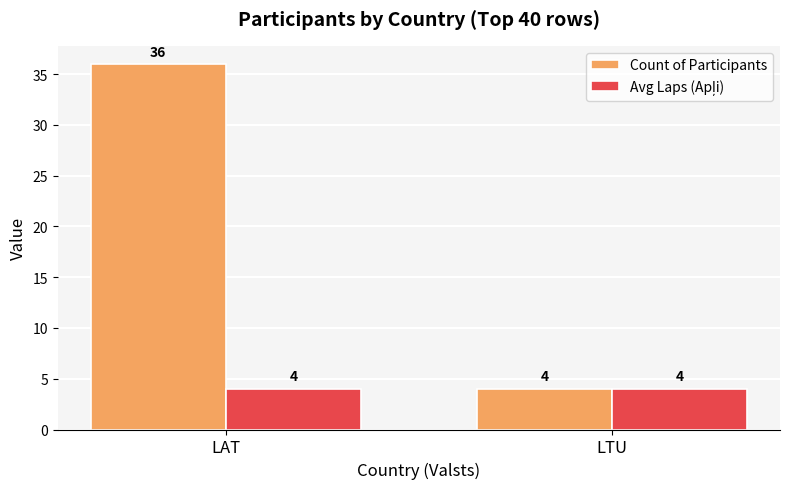

Which series changed the most between LAT and LTU?

Count of Participants